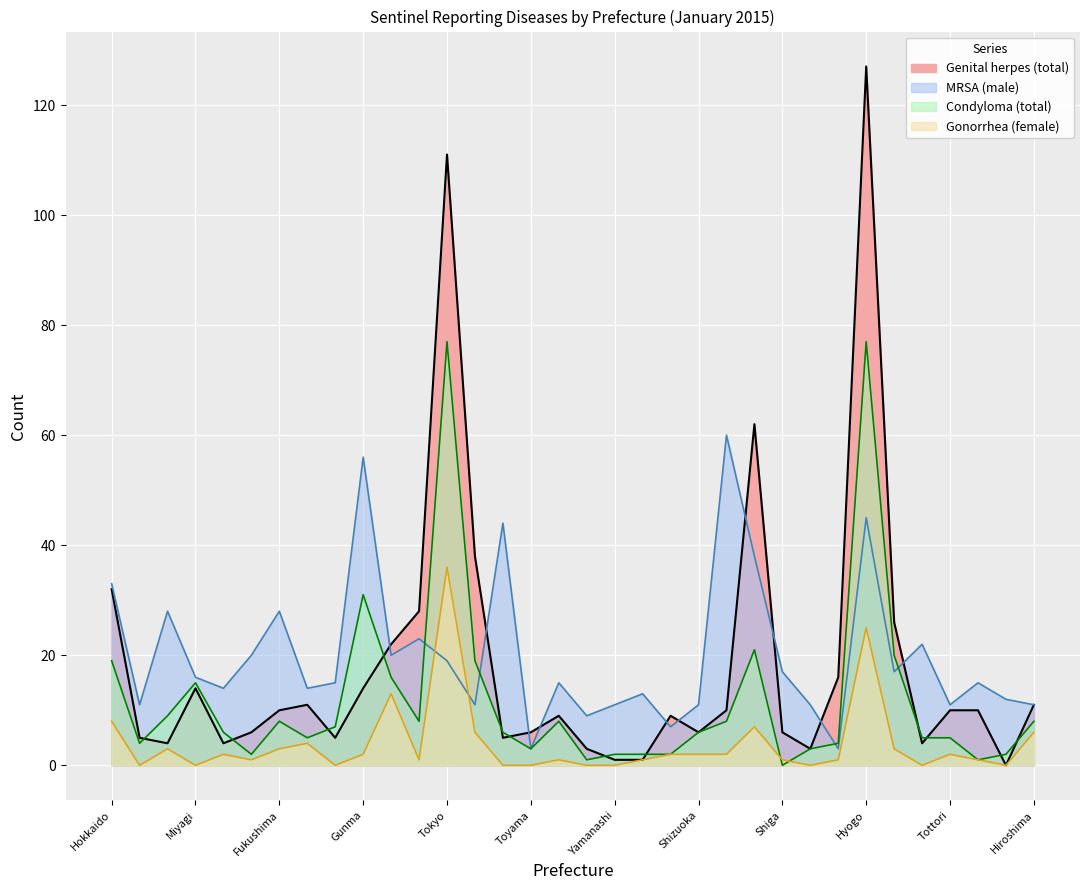

True or false: PRSP (male) has more than 0 points higher than both neighbors.

True